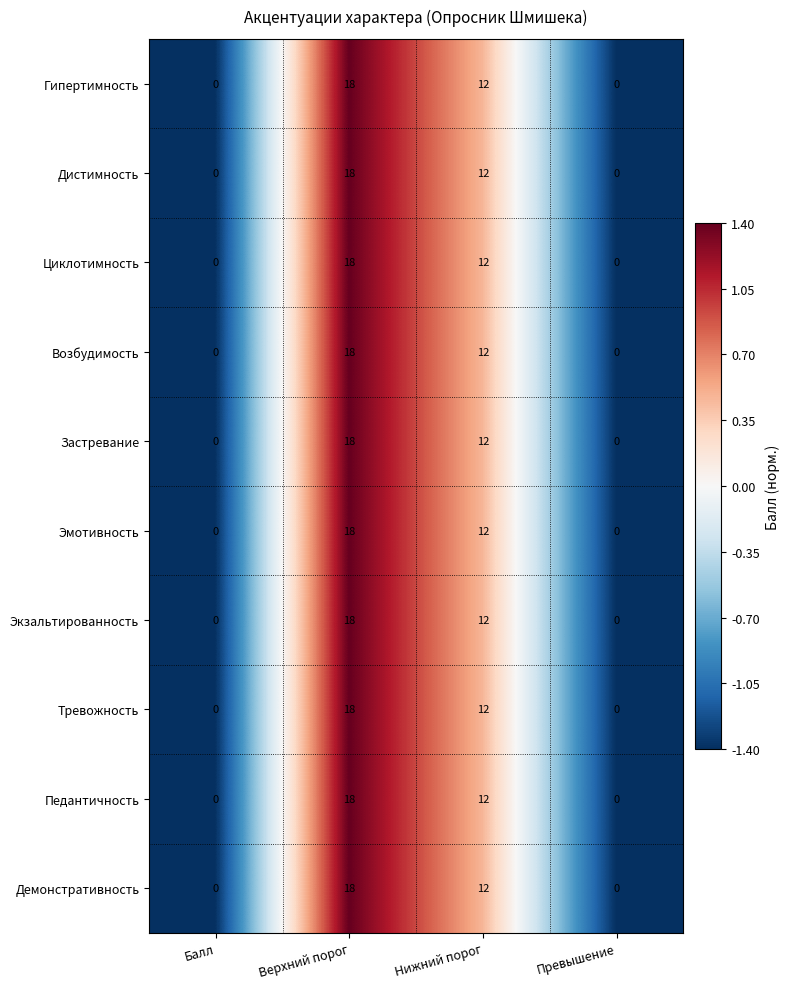

Where is Тревожность nearest to the value 9?

Нижний порог